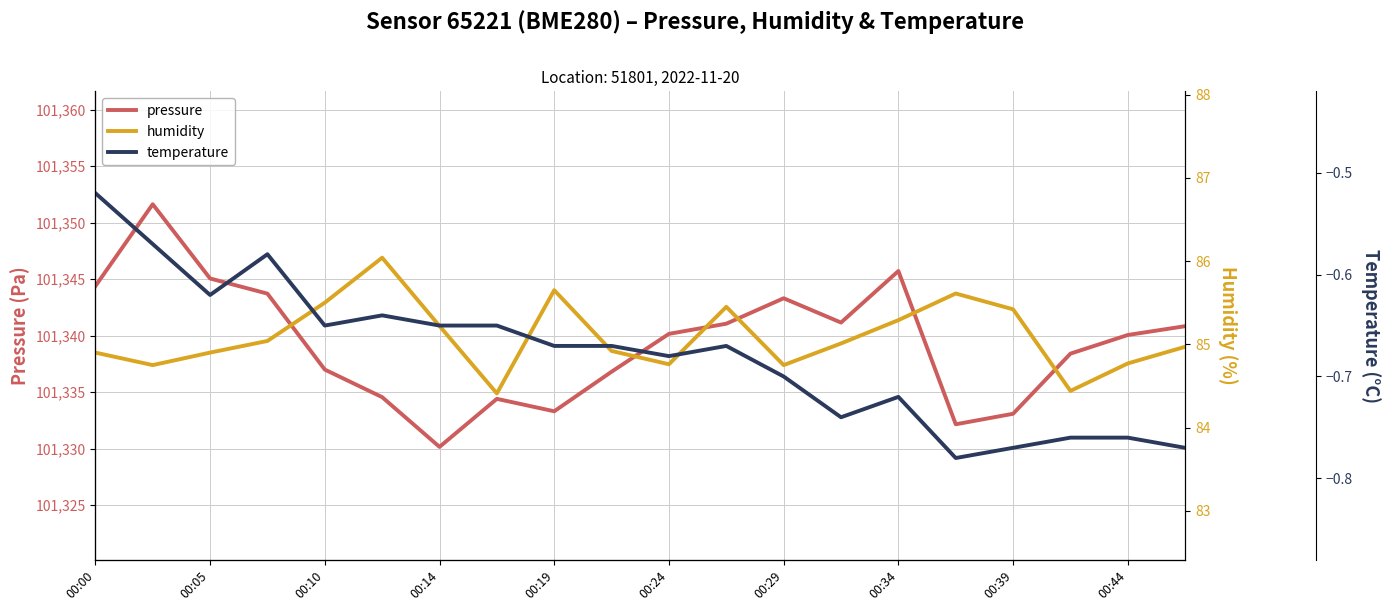

Which series has the widest spread of values?

pressure